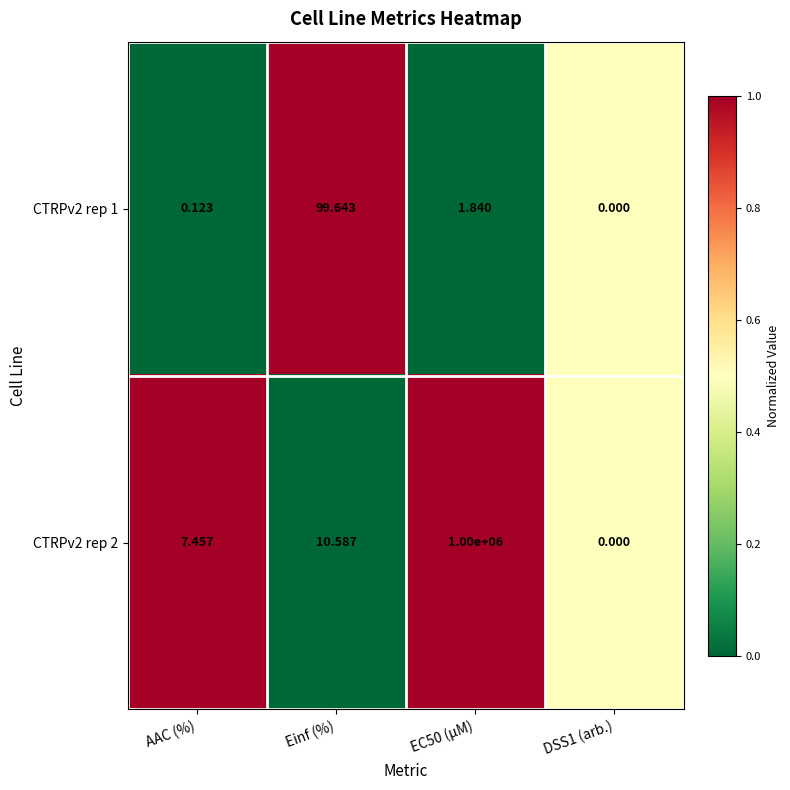

Is the value of CTRPv2 rep 1 at Einf (%) greater than the value of CTRPv2 rep 2 at DSS1 (arb.)?

Yes